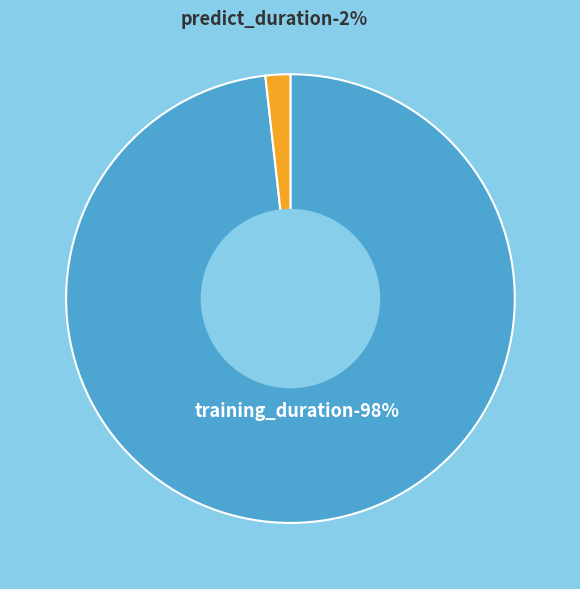

What percentage is the training_duration slice, to the nearest percent?

98%